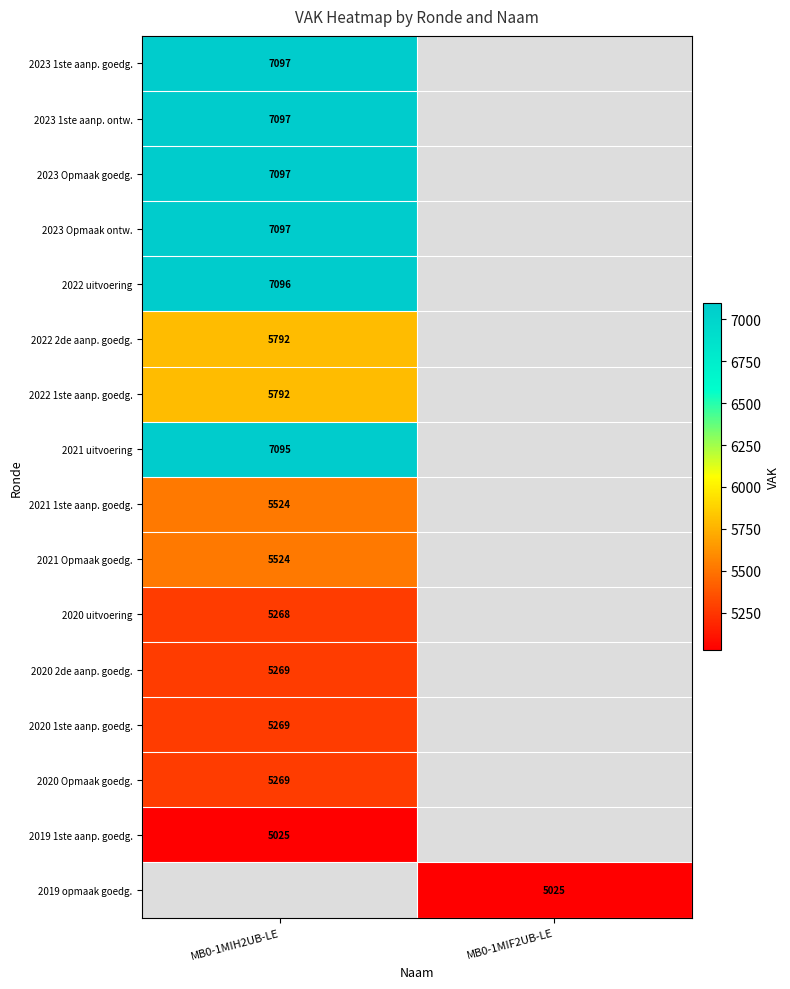

True or false: 2023 Opmaak ontw. has a value of 12270 at MB0-1MIH2UB-LE.

False